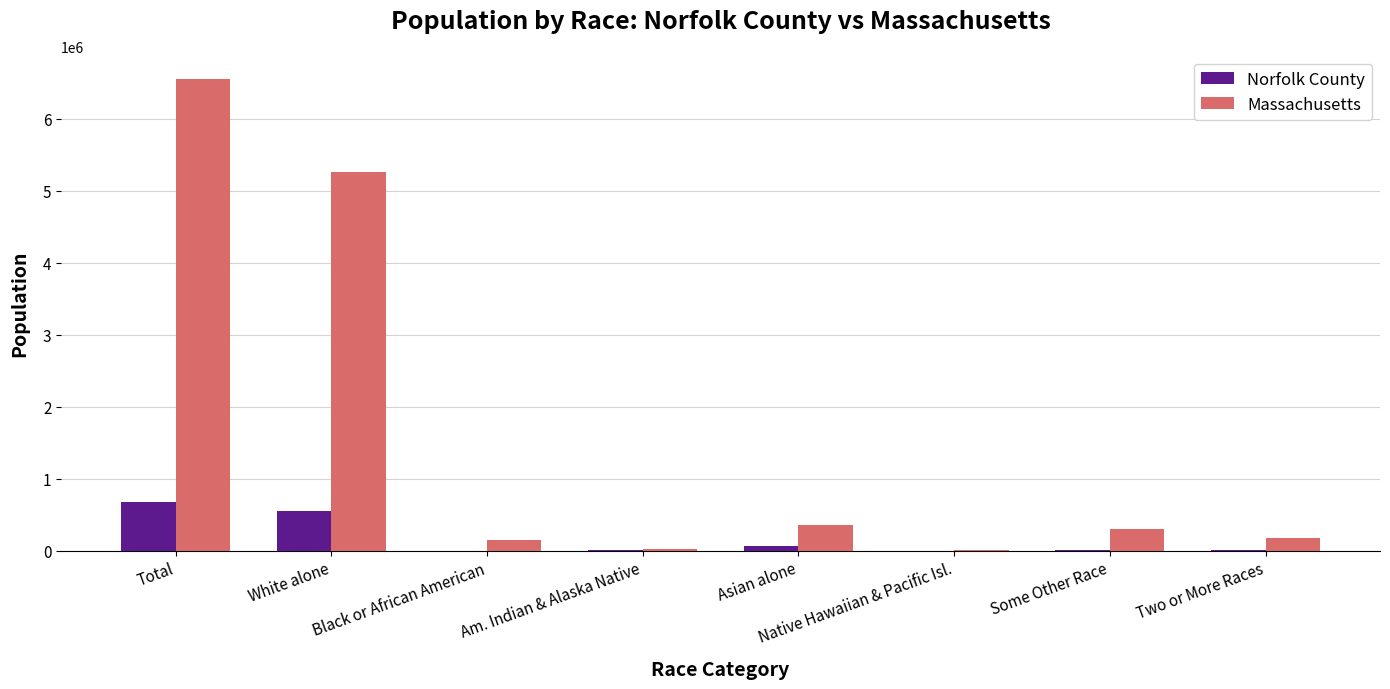

What is the average value of the Norfolk County series?

162949